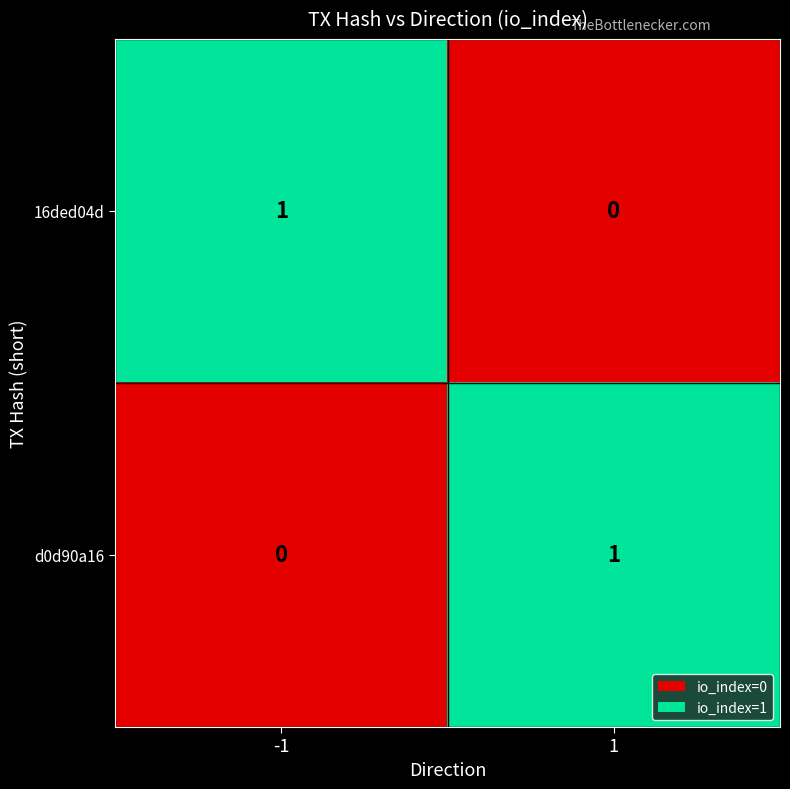

What is the difference between the highest and lowest values at -1?

1